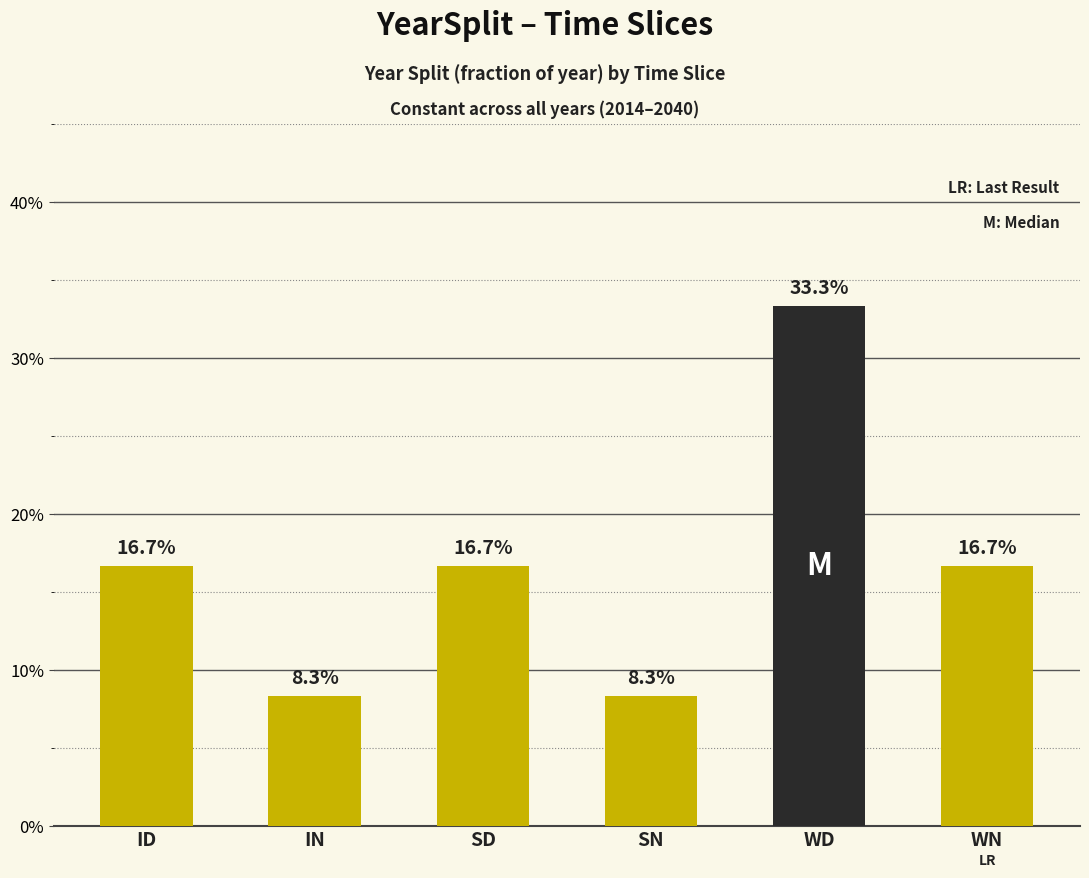

Which label corresponds to the smallest value in the chart?

IN